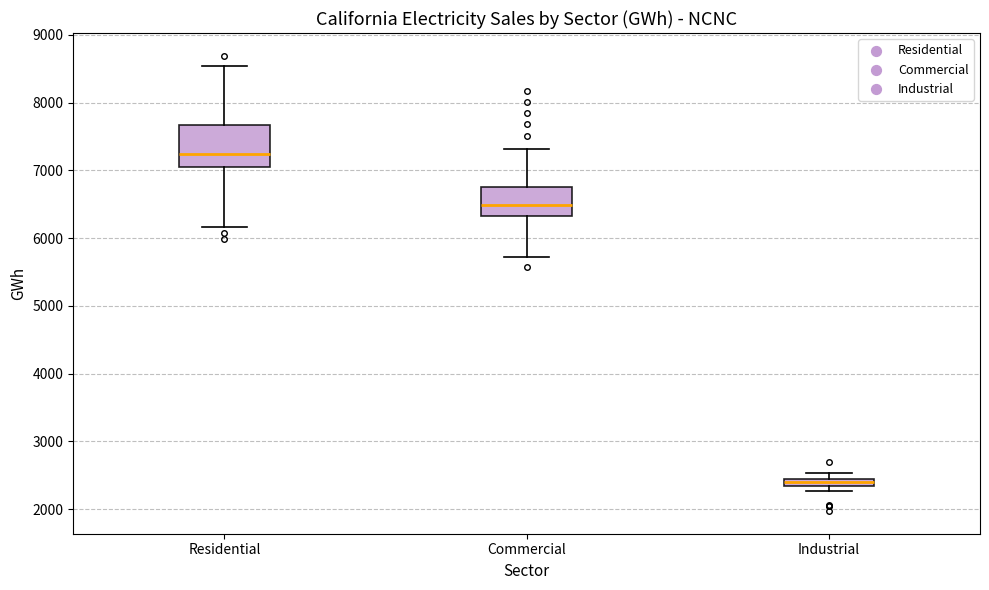

Where is the lower edge of the box for Commercial on the y-axis? The values are not printed on the chart, so give them approximately, as read against the axis.

6300